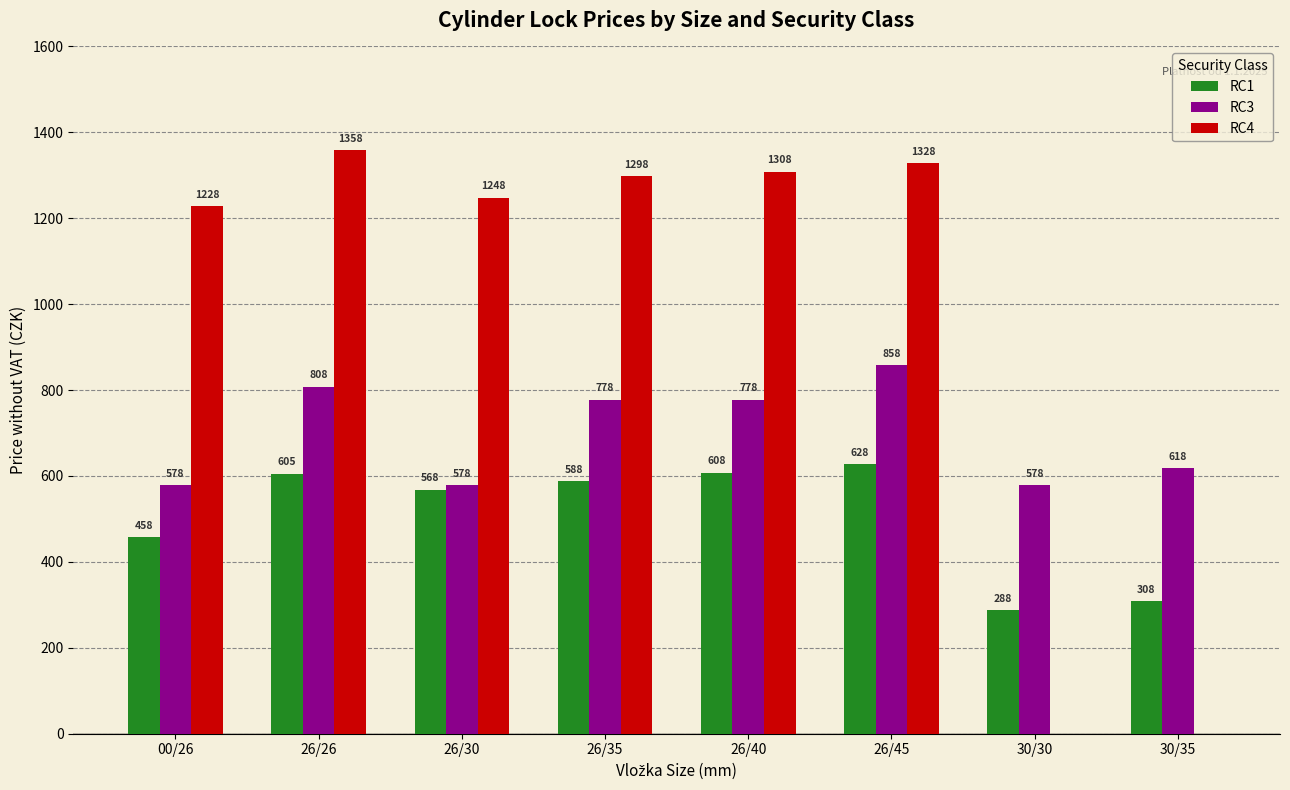

Reading right to left, what are all the values shown in this chart?

RC1: 30/35=308	30/30=288	26/45=628	26/40=608	26/35=588	26/30=568	26/26=605	00/26=458
RC3: 30/35=618	30/30=578	26/45=858	26/40=778	26/35=778	26/30=578	26/26=808	00/26=578
RC4: 30/35=0	30/30=0	26/45=1328	26/40=1308	26/35=1298	26/30=1248	26/26=1358	00/26=1228